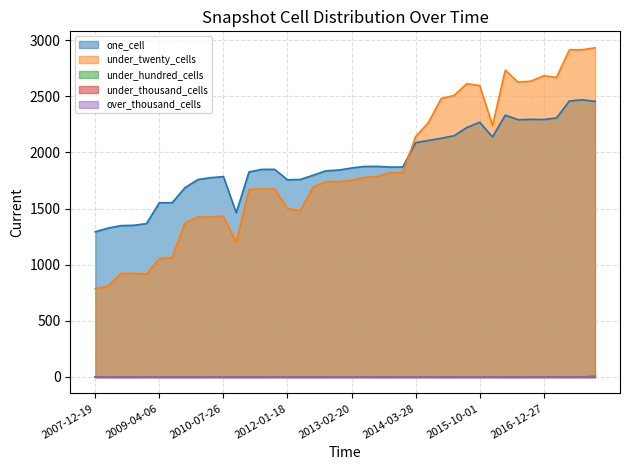

Which series changed the most between 2009-09-25 and 2014-09-08?

under_twenty_cells